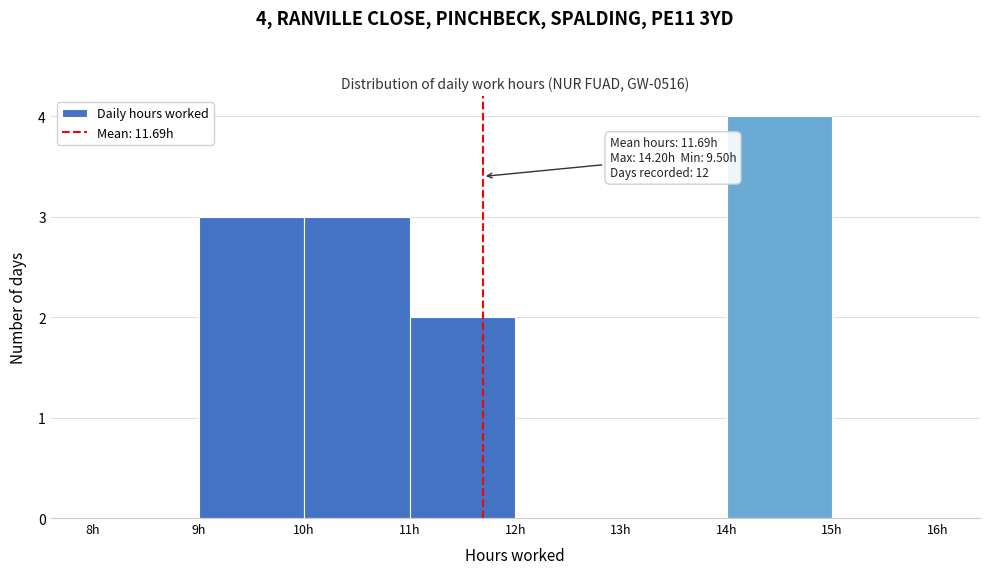

Over which range of the x-axis is the bar tallest?

14 to 15